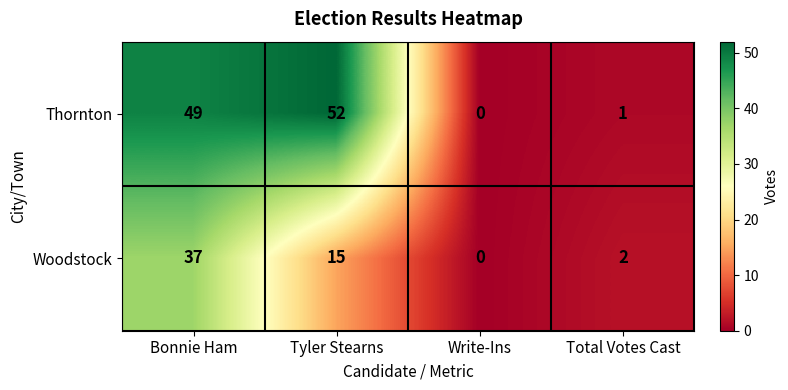

Which series has the largest total across all categories?

Thornton